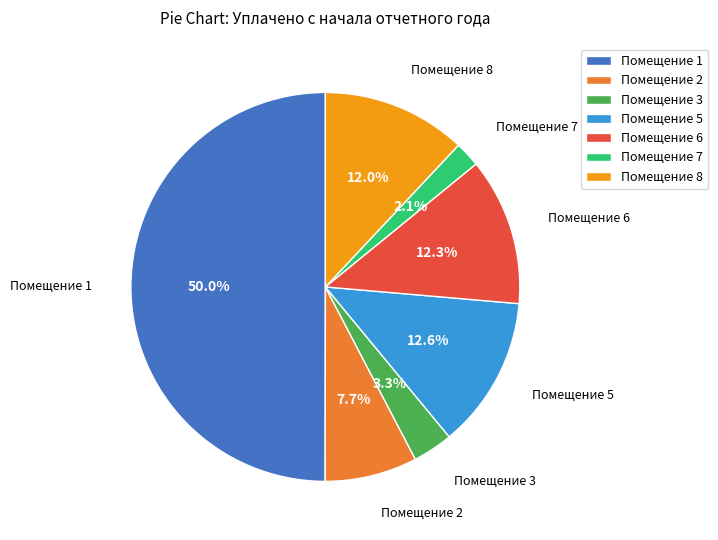

Which category has the smallest portion of the pie?

Помещение 7